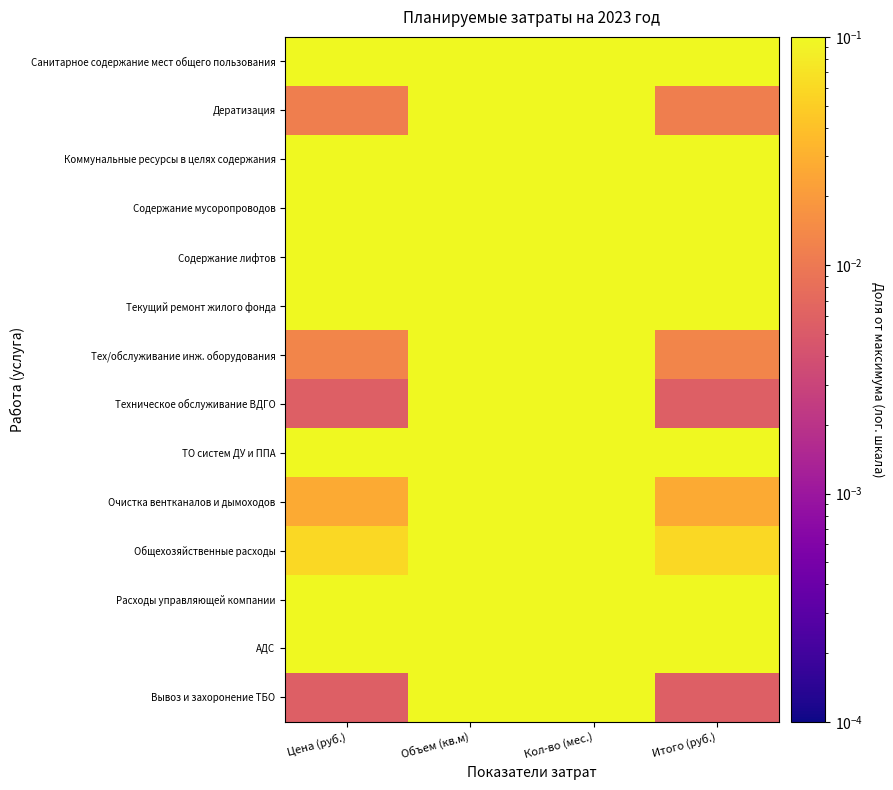

What is the spread (max minus min) of values at Цена (руб.)?

1.0